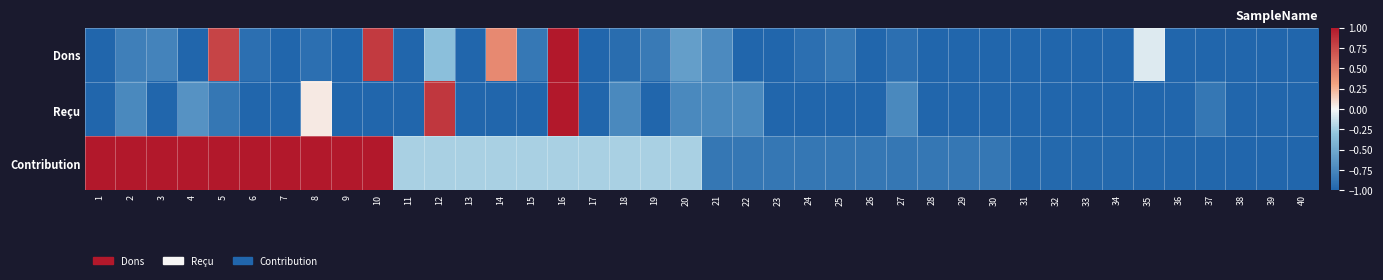

Reading left to right, extract all data points from this chart.

Dons: 1=-1.0	2=-0.8	3=-0.8	4=-1.0	5=0.8	6=-0.9	7=-1.0	8=-0.9	9=-1.0	10=0.8	11=-1.0	12=-0.3	13=-1.0	14=0.4	15=-0.9	16=1.0	17=-1.0	18=-0.9	19=-0.9	20=-0.6	21=-0.7	22=-1.0	23=-1.0	24=-0.9	25=-0.9	26=-1.0	27=-0.9	28=-1.0	29=-1.0	30=-1.0	31=-1.0	32=-1.0	33=-1.0	34=-1.0	35=-0.1	36=-1.0	37=-1.0	38=-1.0	39=-1.0	40=-1.0
Reçu: 1=-1.0	2=-0.7	3=-1.0	4=-0.7	5=-0.9	6=-1.0	7=-1.0	8=0.1	9=-1.0	10=-1.0	11=-1.0	12=0.8	13=-1.0	14=-1.0	15=-1.0	16=1.0	17=-1.0	18=-0.7	19=-1.0	20=-0.7	21=-0.7	22=-0.7	23=-1.0	24=-1.0	25=-1.0	26=-1.0	27=-0.7	28=-1.0	29=-1.0	30=-1.0	31=-1.0	32=-1.0	33=-1.0	34=-1.0	35=-1.0	36=-1.0	37=-0.9	38=-1.0	39=-1.0	40=-1.0
Contribution: 1=1.0	2=1.0	3=1.0	4=1.0	5=1.0	6=1.0	7=1.0	8=1.0	9=1.0	10=1.0	11=-0.2	12=-0.2	13=-0.2	14=-0.2	15=-0.2	16=-0.2	17=-0.2	18=-0.2	19=-0.2	20=-0.2	21=-0.9	22=-0.9	23=-0.9	24=-0.9	25=-0.9	26=-0.9	27=-0.9	28=-0.9	29=-0.9	30=-0.9	31=-1.0	32=-1.0	33=-1.0	34=-1.0	35=-1.0	36=-1.0	37=-1.0	38=-1.0	39=-1.0	40=-1.0